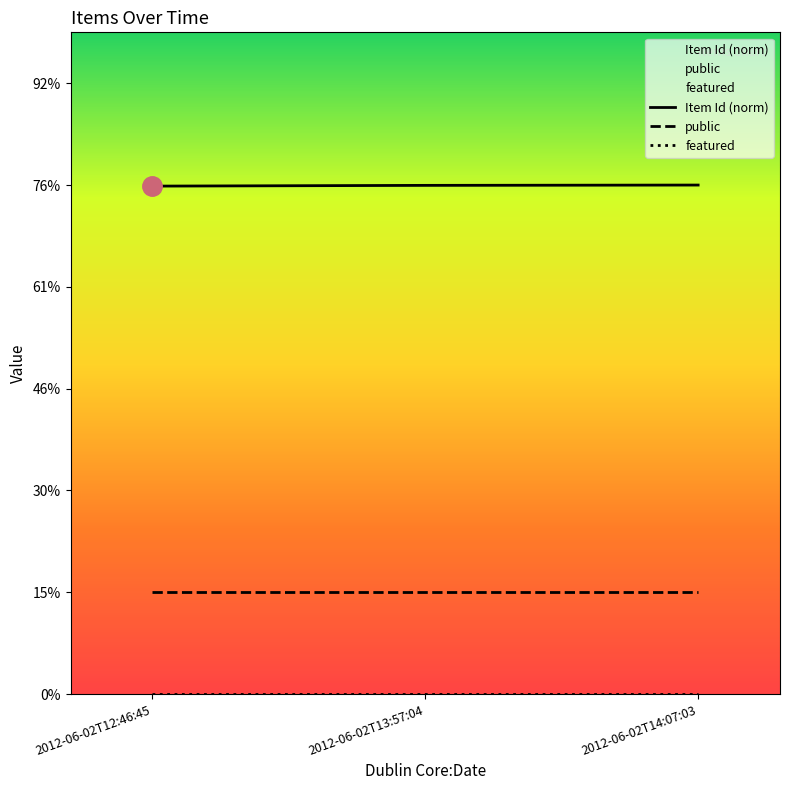

Where is Item Id (norm) nearest to the value 4?

2012-06-02T12:46:45